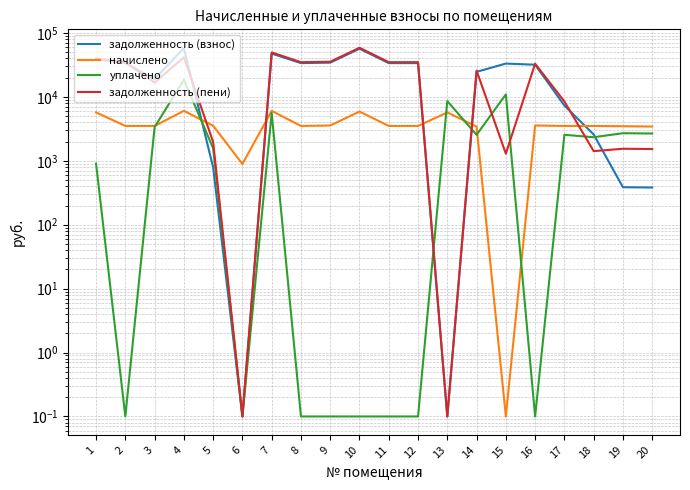

How many series are shown in this chart?

4